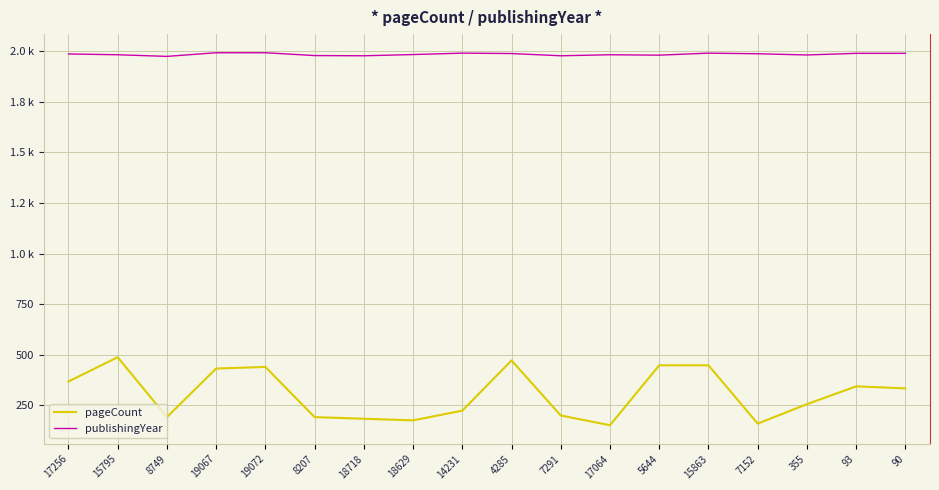

The publishingYear series shows 2976 at 15863. True or false?

False